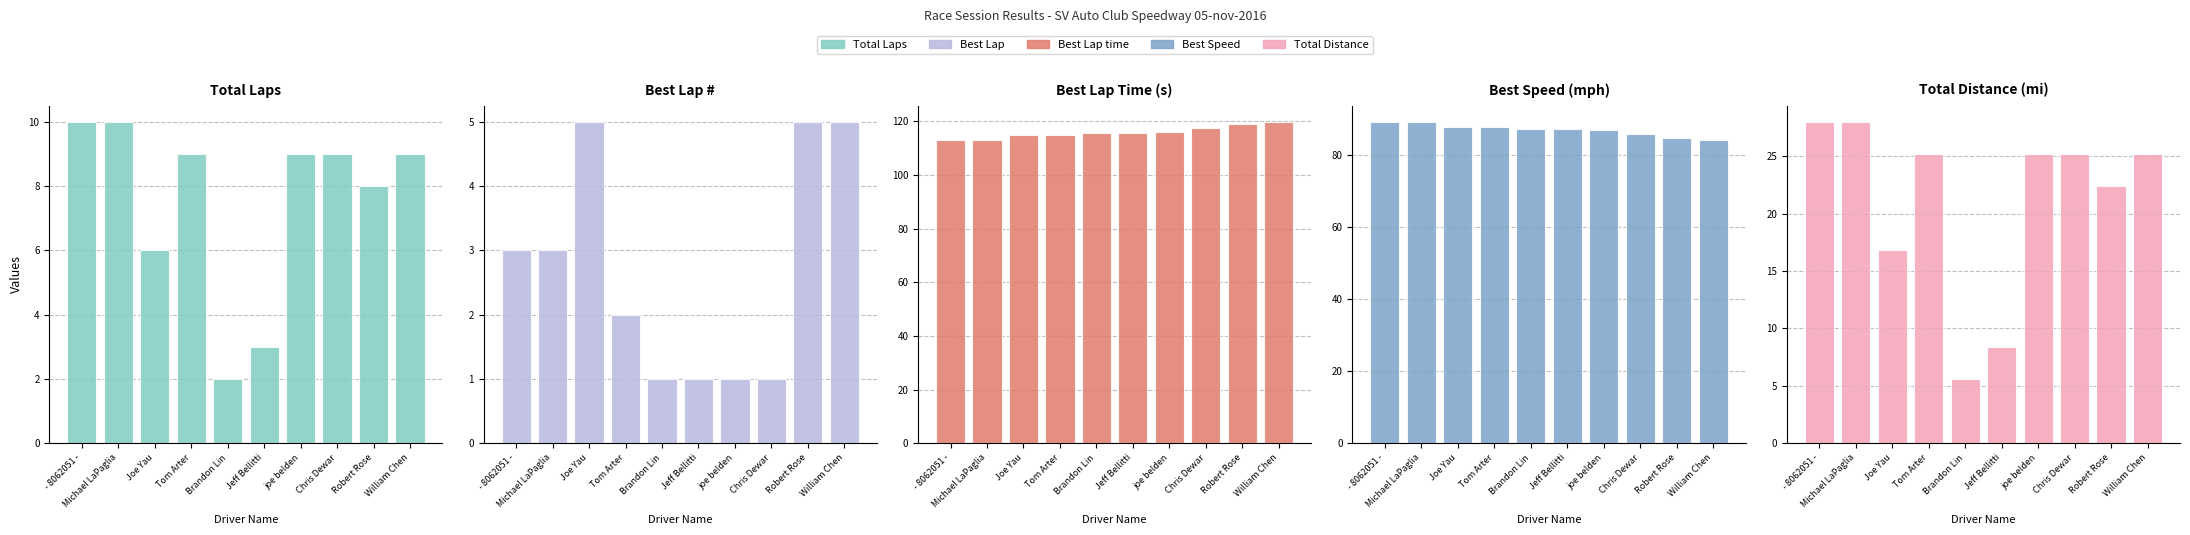

Reading right to left, extract all data points from this chart.

Total Laps: 9.0	8.0	9.0	9.0	3.0	2.0	9.0	6.0	10.0	10.0
Best Lap: 5.0	5.0	1.0	1.0	1.0	1.0	2.0	5.0	3.0	3.0
Best Lap time: 119.8	118.9	117.5	116.1	115.6	115.5	115.0	114.7	113.0	113.0
Best Speed: 84.1	84.8	85.8	86.8	87.2	87.3	87.6	87.8	89.2	89.2
Total Distance: 25.2	22.4	25.2	25.2	8.4	5.6	25.2	16.8	28.0	28.0